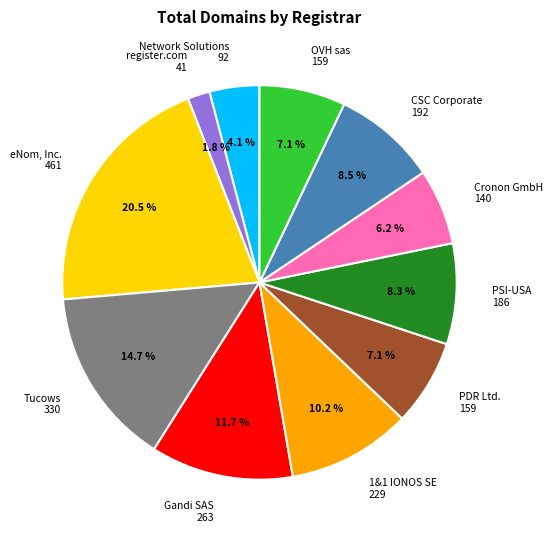

Is the sum of PDR Ltd. 159 and Gandi SAS 263 greater than half?

No